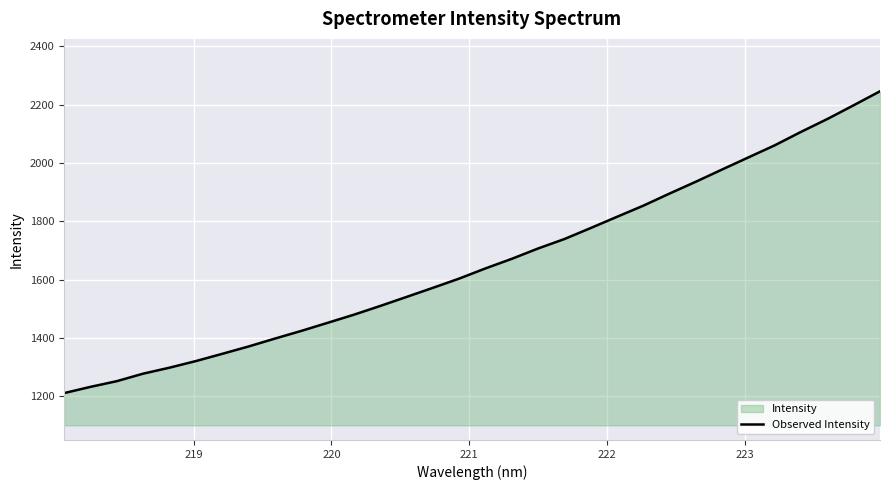

What is the difference between the maximum and minimum values?

1035.3